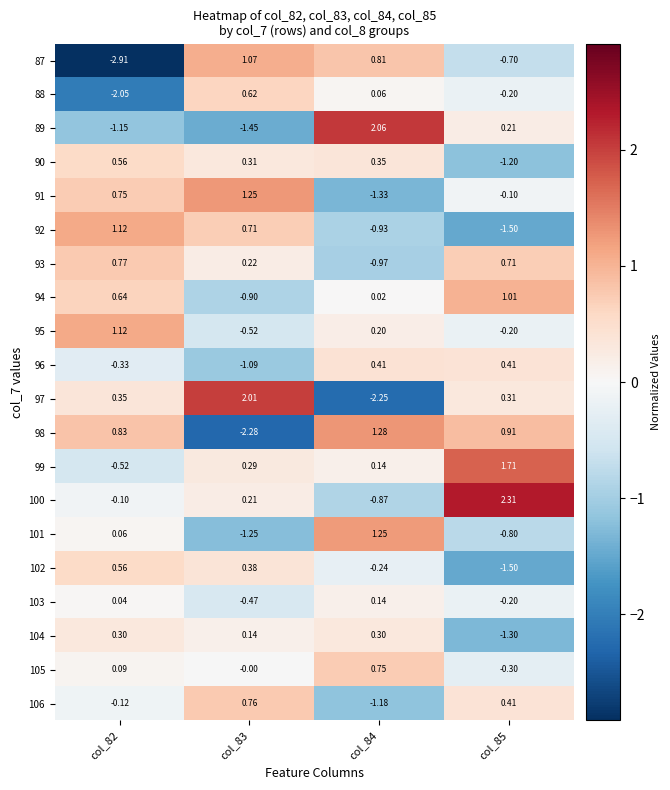

Which series has the widest spread of values?

97